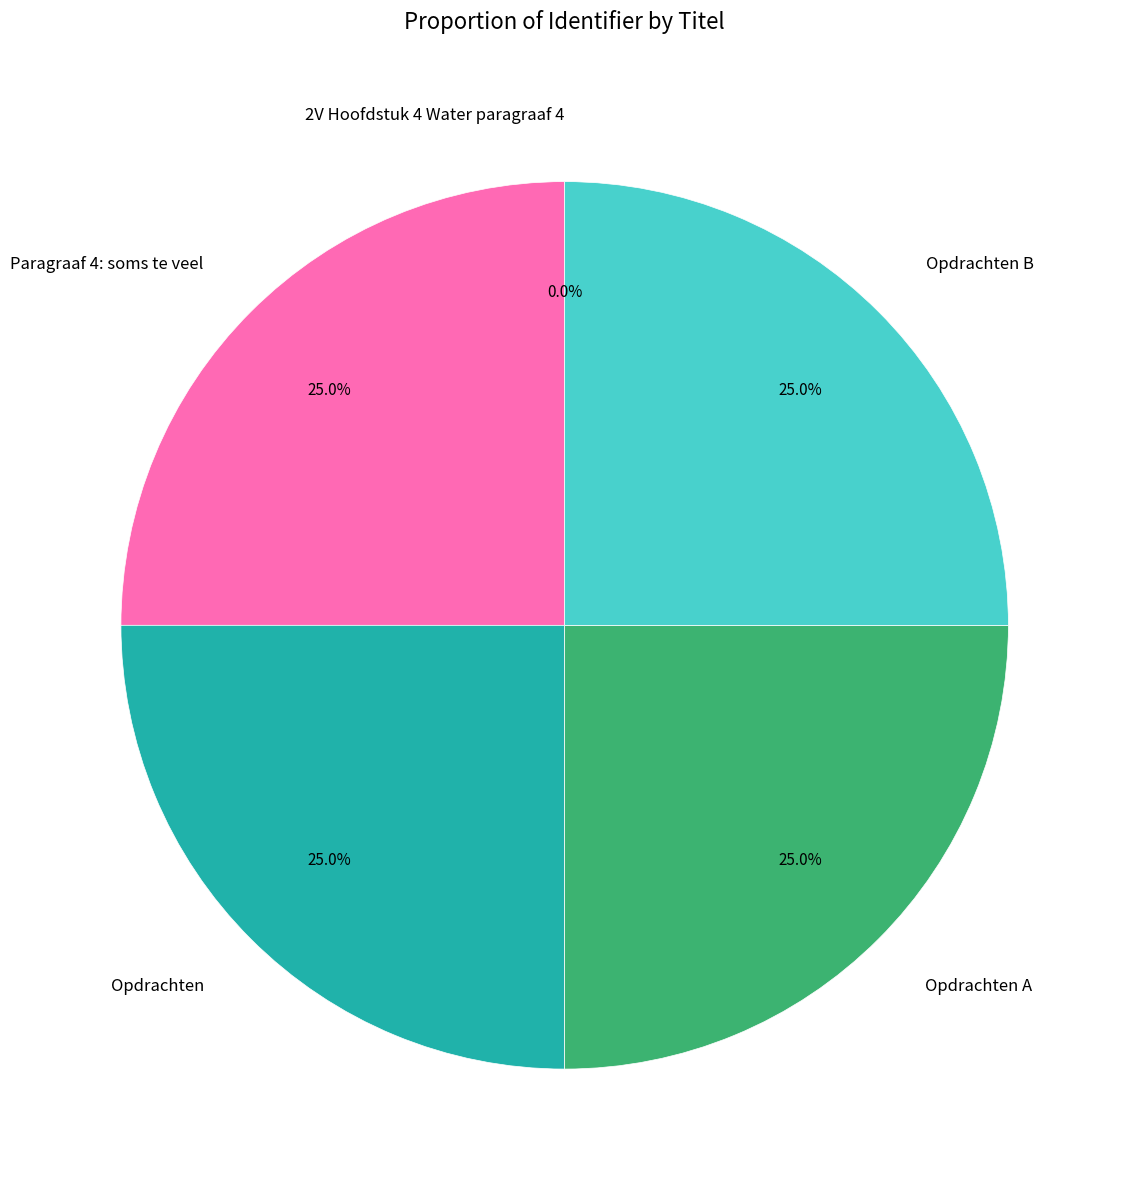

Is there a majority slice in this chart?

No